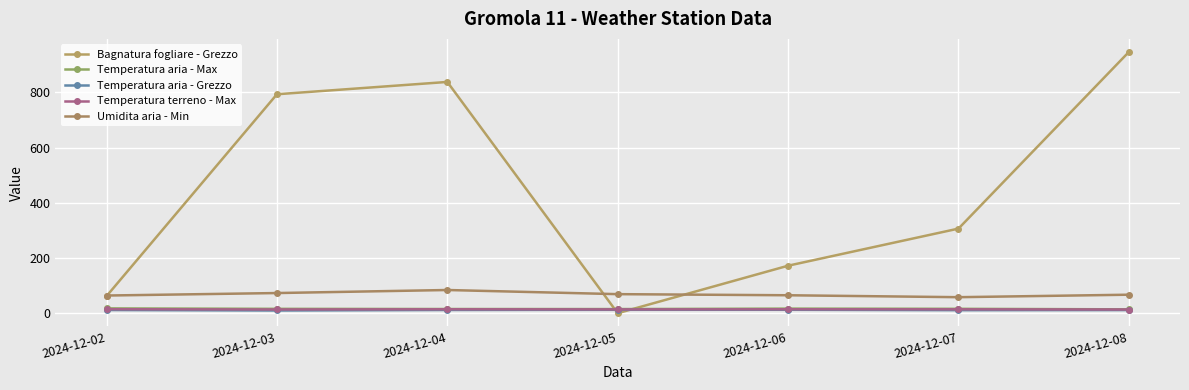

True or false: Temperatura aria - Grezzo has a value of 18.1 at 2024-12-05.

False